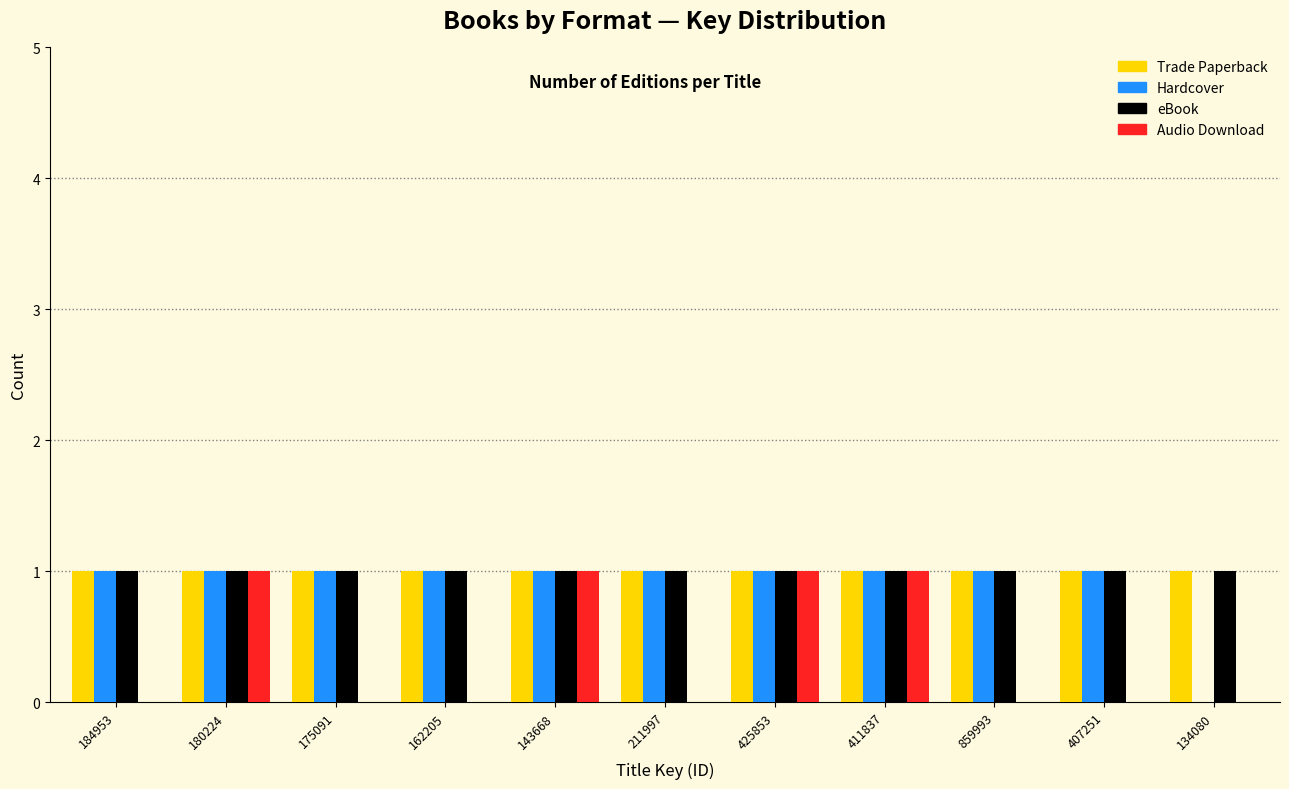

Between 184953 and 411837, which series saw the biggest shift?

Audio Download